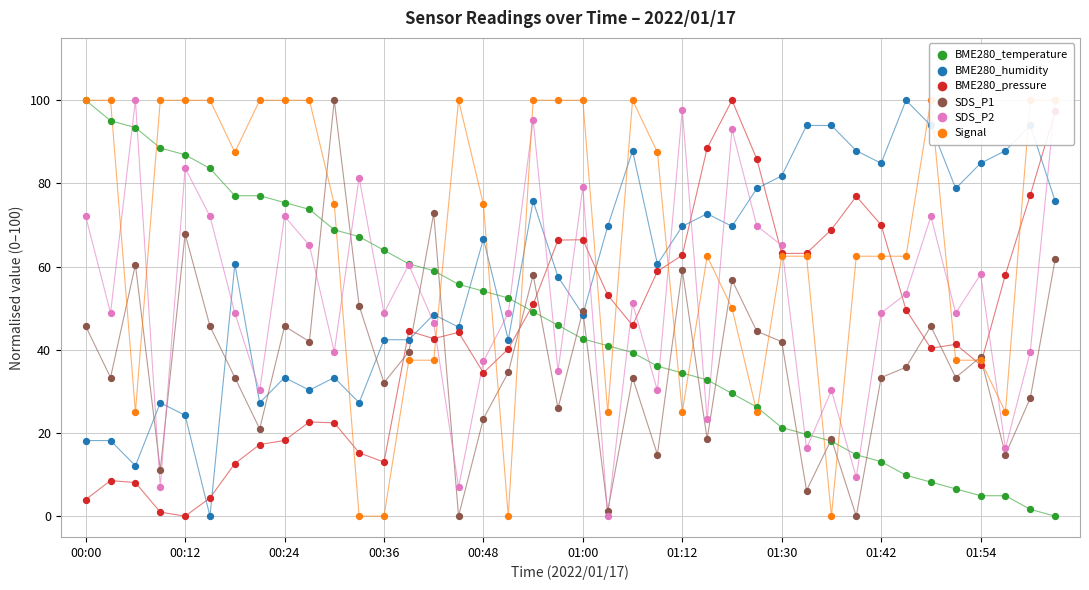

At how many categories does at least one series exceed 64?

37